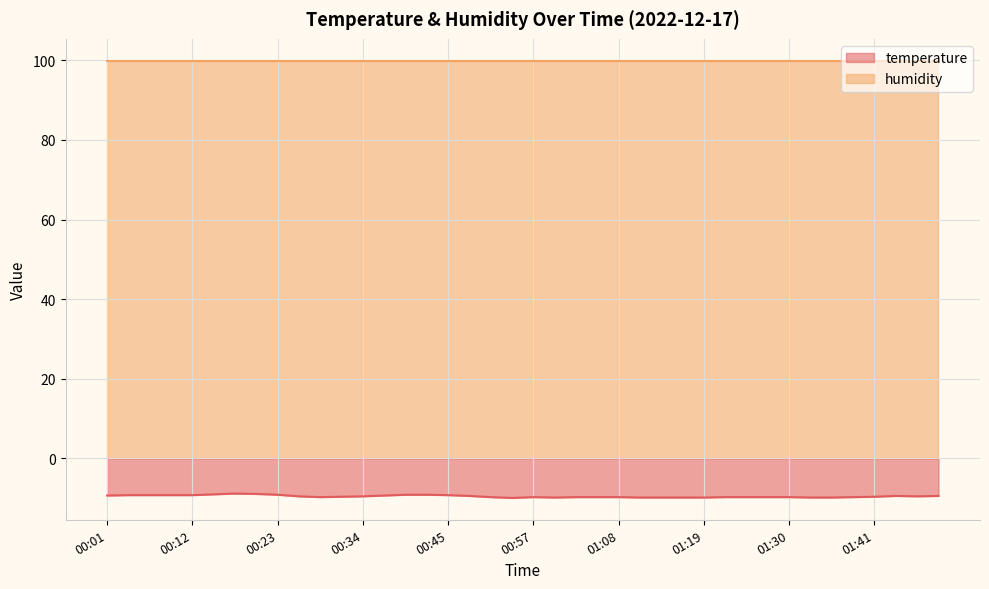

How many categories are shown in the chart?

40